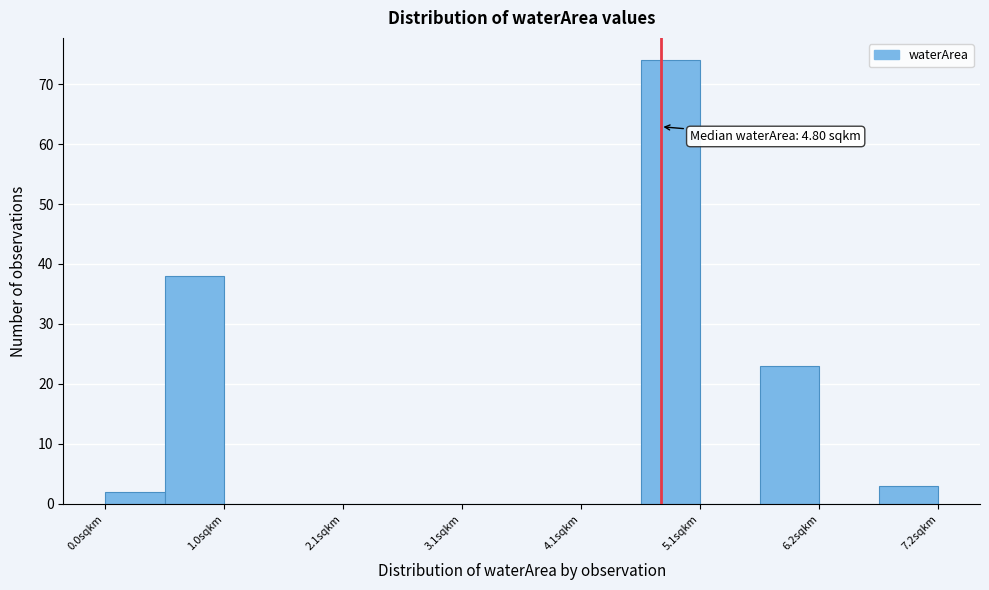

Around what value on the x-axis is the tallest bar? Give the approximate position of its centre, as read against the axis.

4.8